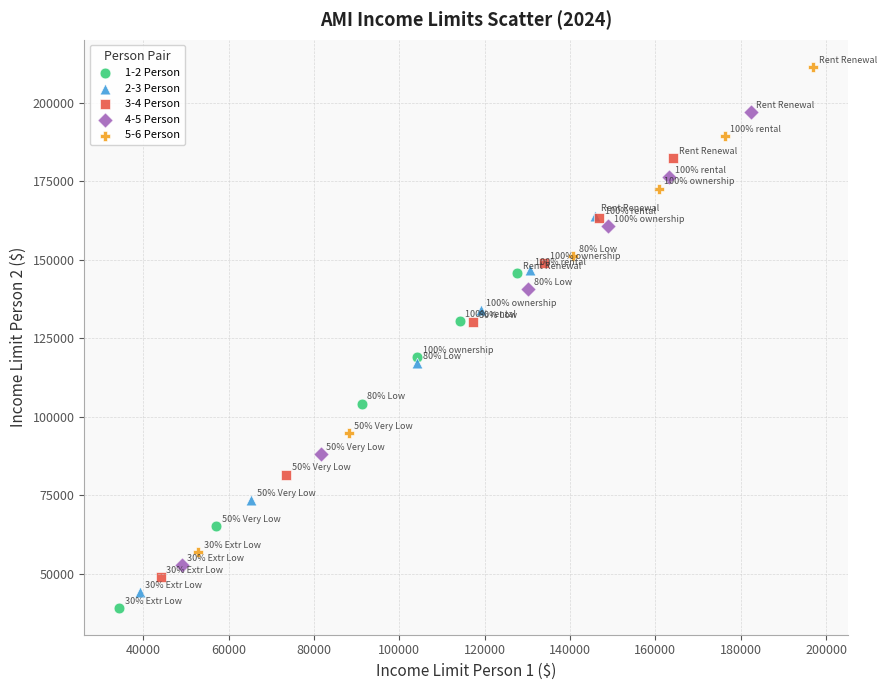

Which series has the largest Y range (max minus min)?

5-6 Person